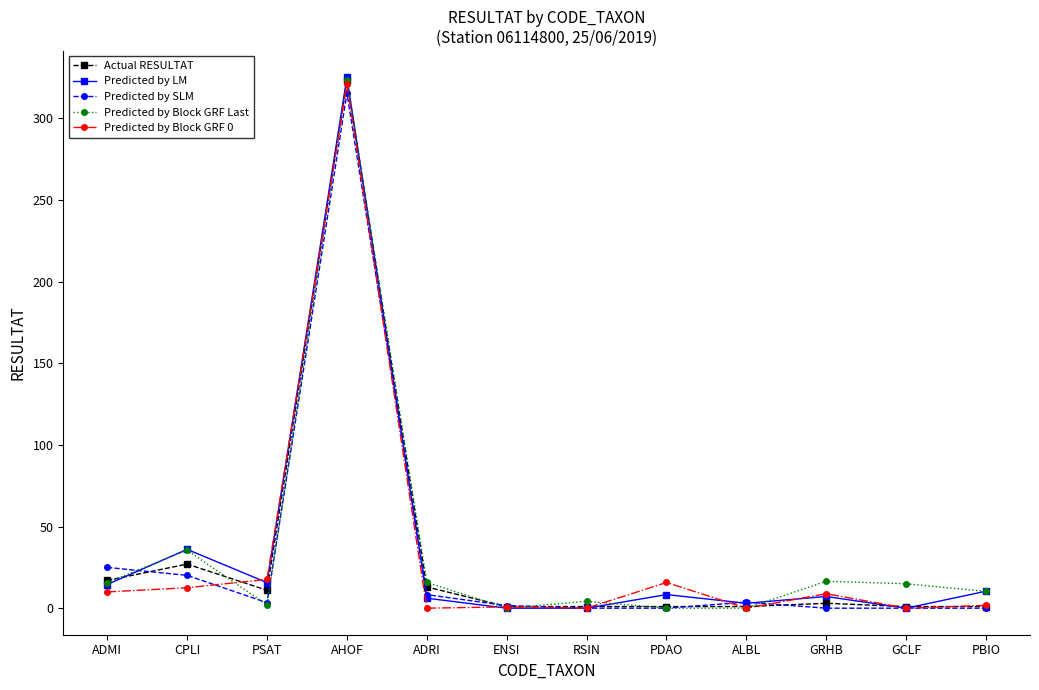

The Predicted by SLM series shows 0.0 at RSIN. True or false?

True